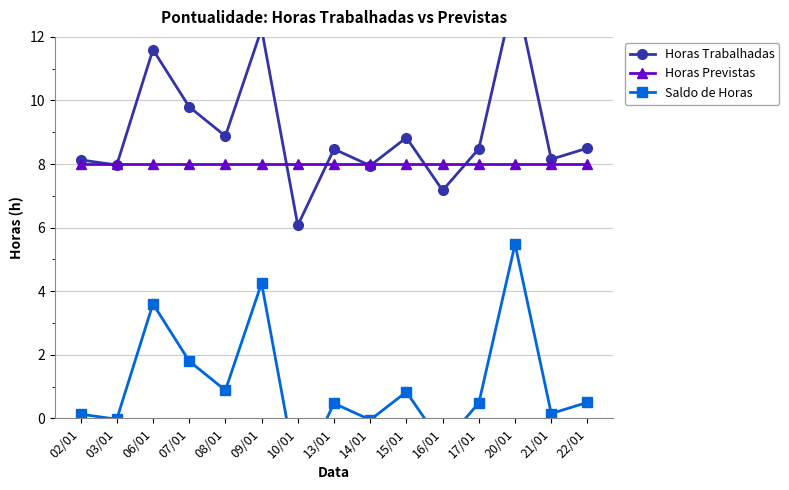

List the series in order of their peak value, lowest first.

Saldo de Horas, Horas Previstas, Horas Trabalhadas